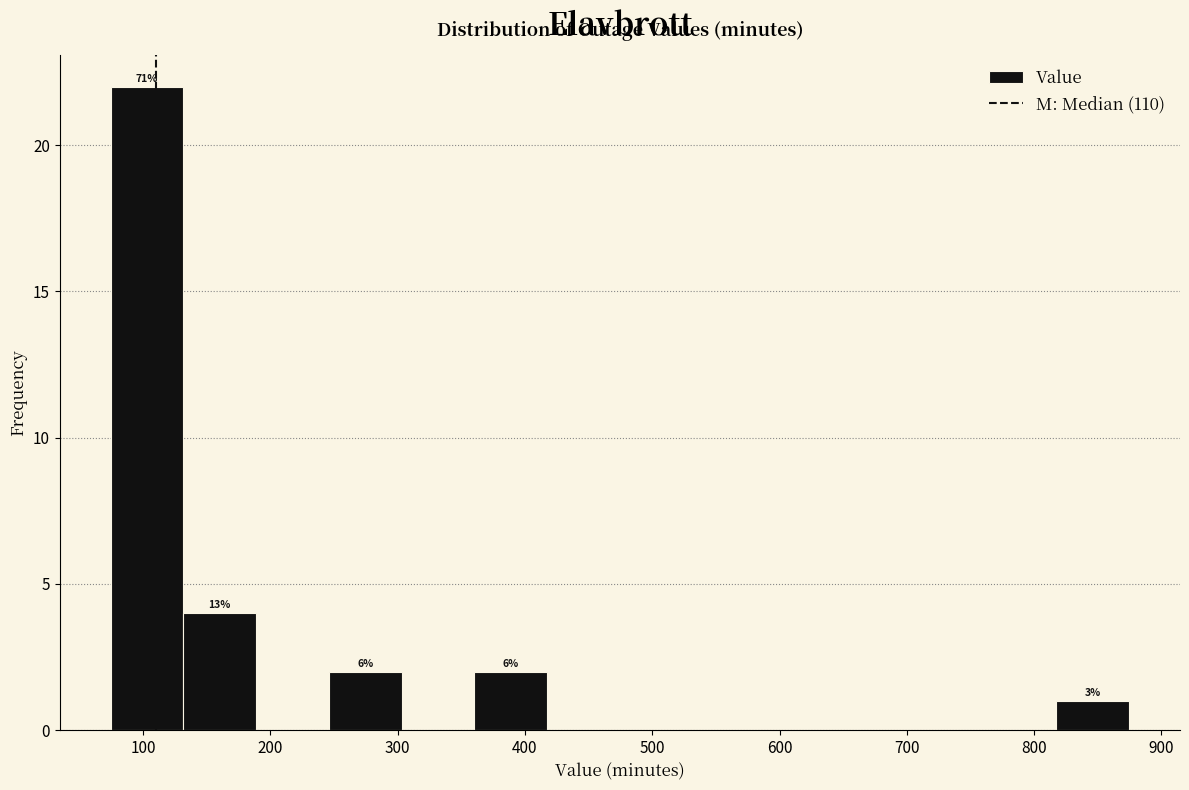

Over which range of the x-axis is the bar tallest?

70 to 130